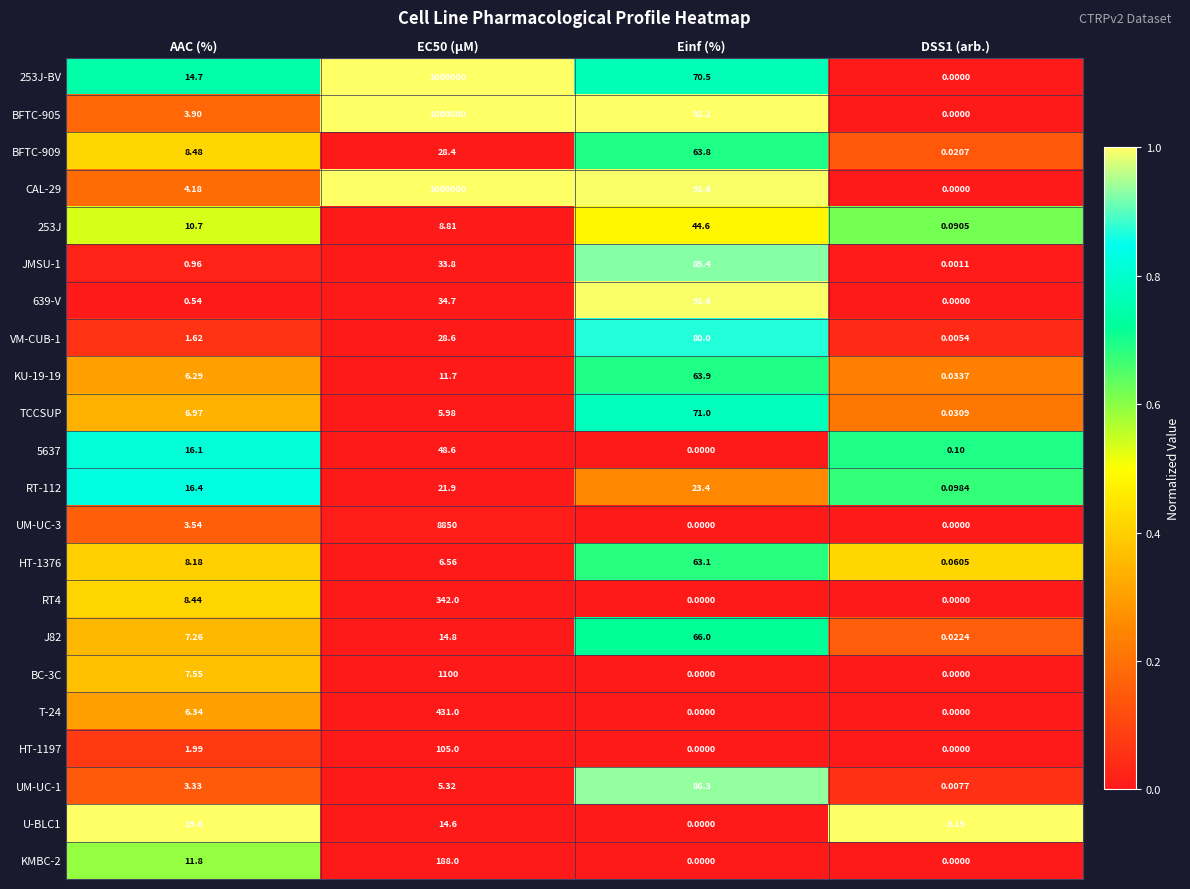

Where does the HT-1197 series first go above 1?

AAC (%)